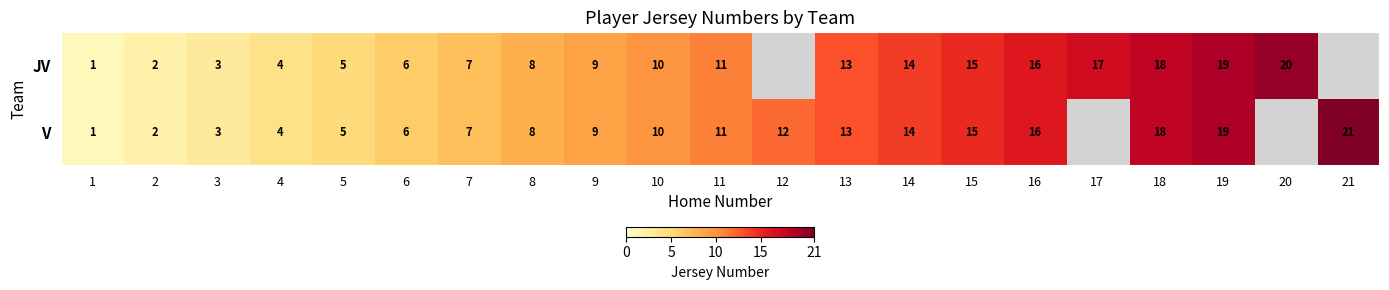

True or false: JV has a value of 7 at 5.

False